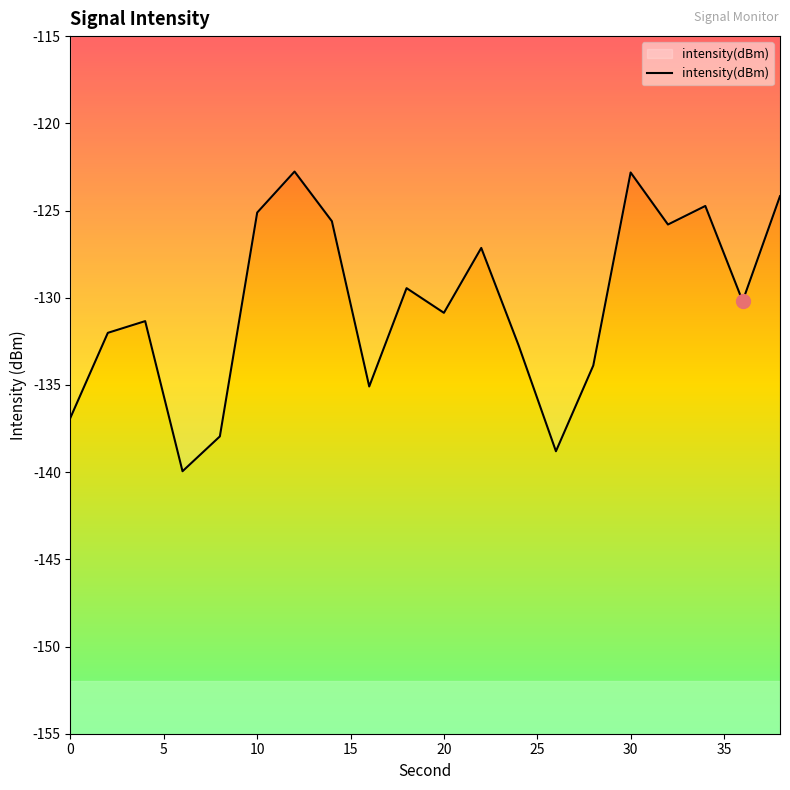

What is the smallest value displayed?

-139.9